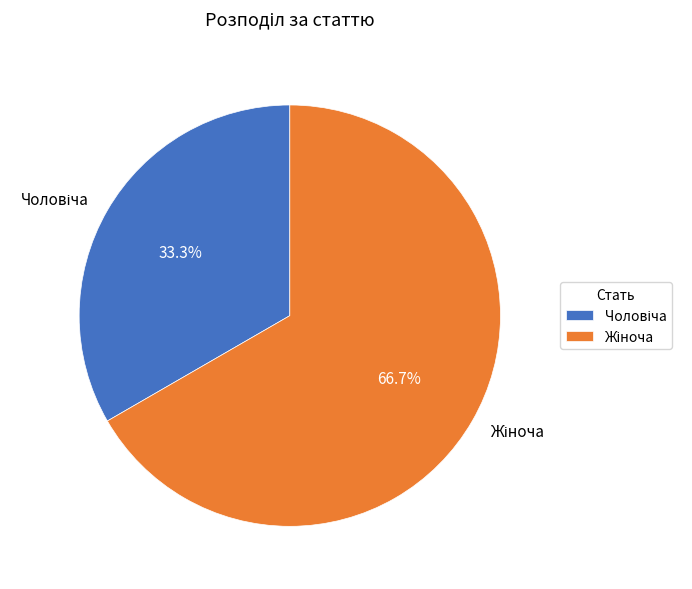

Is there any slice that represents more than half of the pie?

Yes